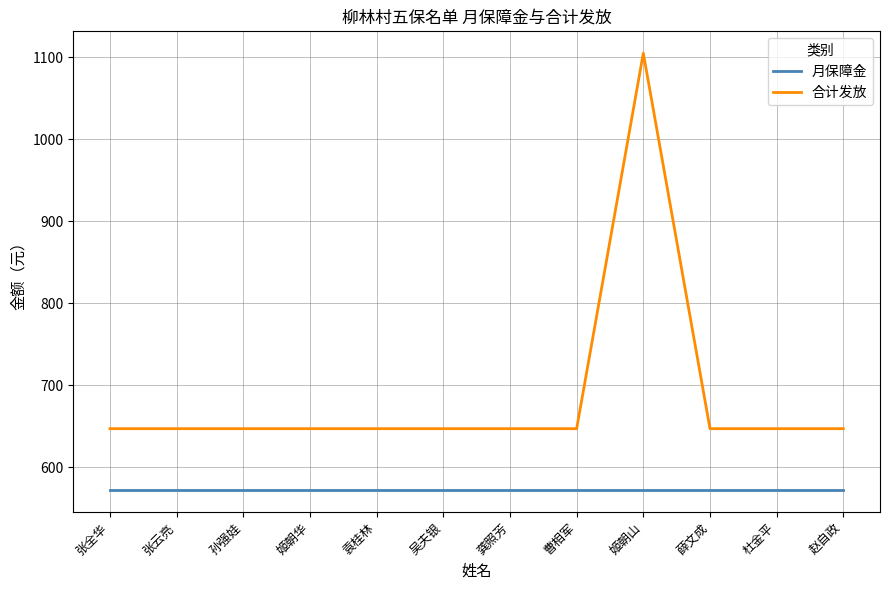

True or false: 月保障金 and 合计发放 intersect in this chart.

False